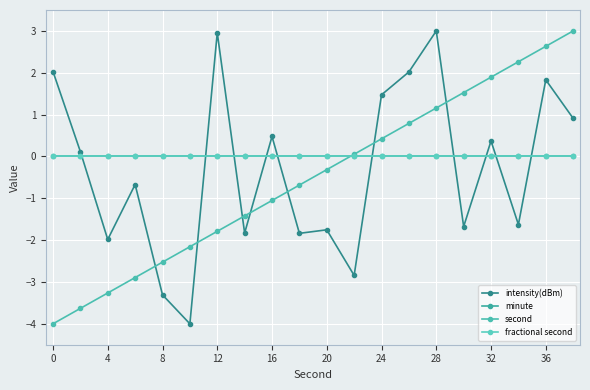

Does the chart have visible grid lines?

Yes